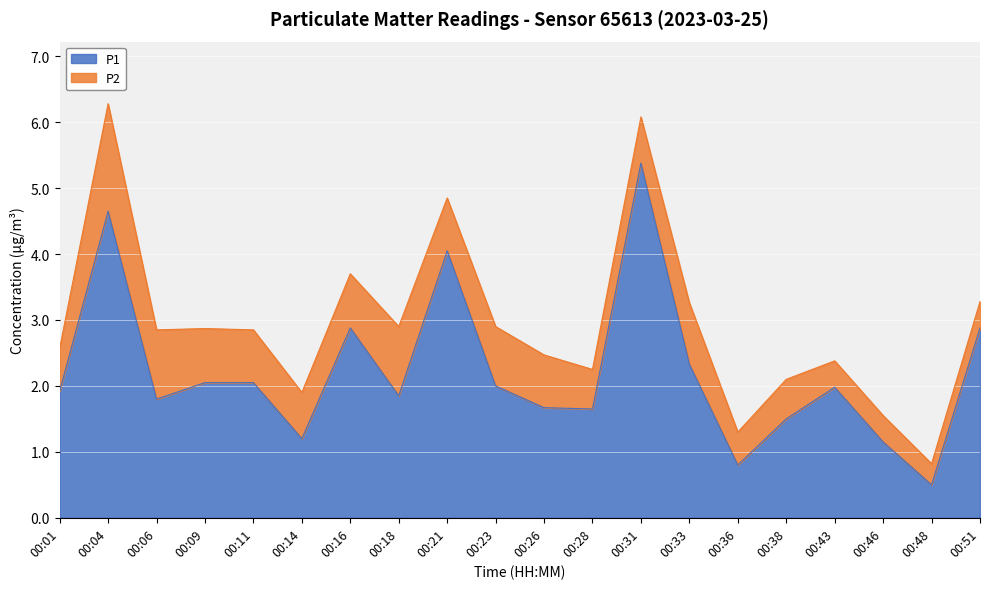

What is the sum of the values at 00:38 and 00:48?

2.0